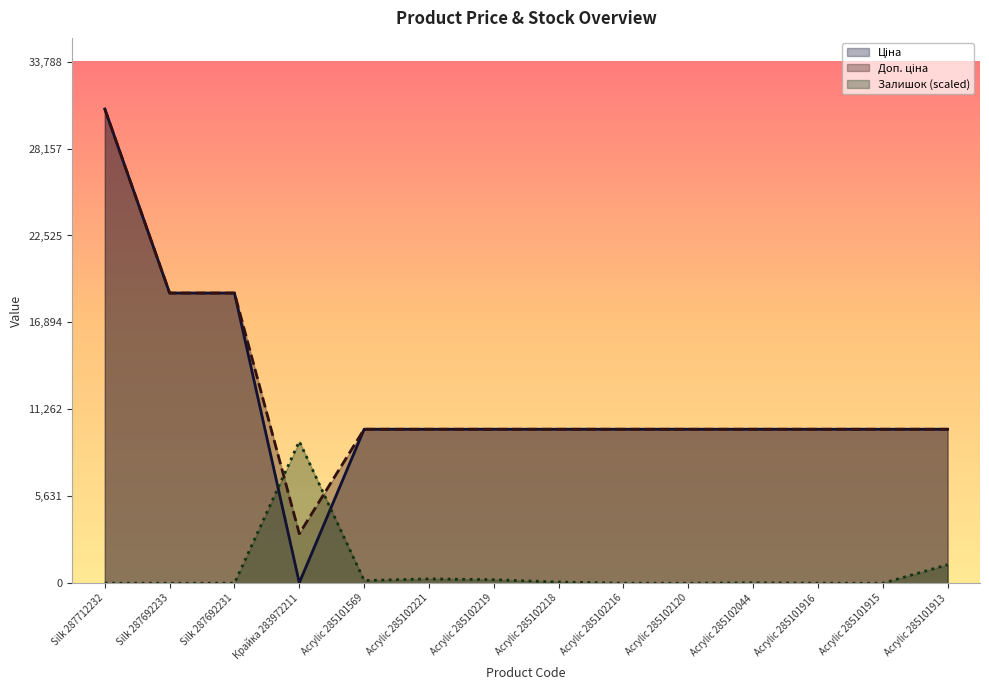

What position from the left is Acrylic 285102221?

6